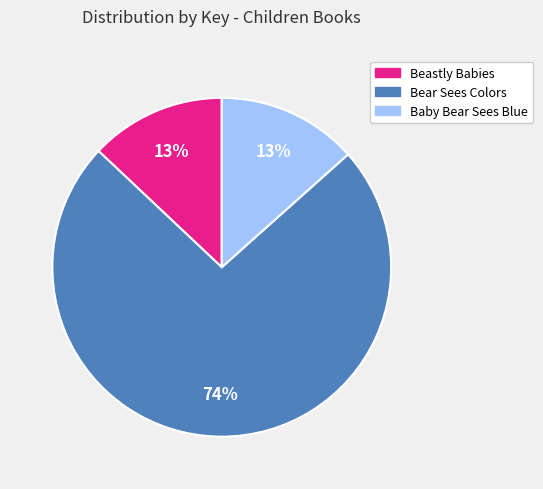

Is there a majority slice in this chart?

Yes